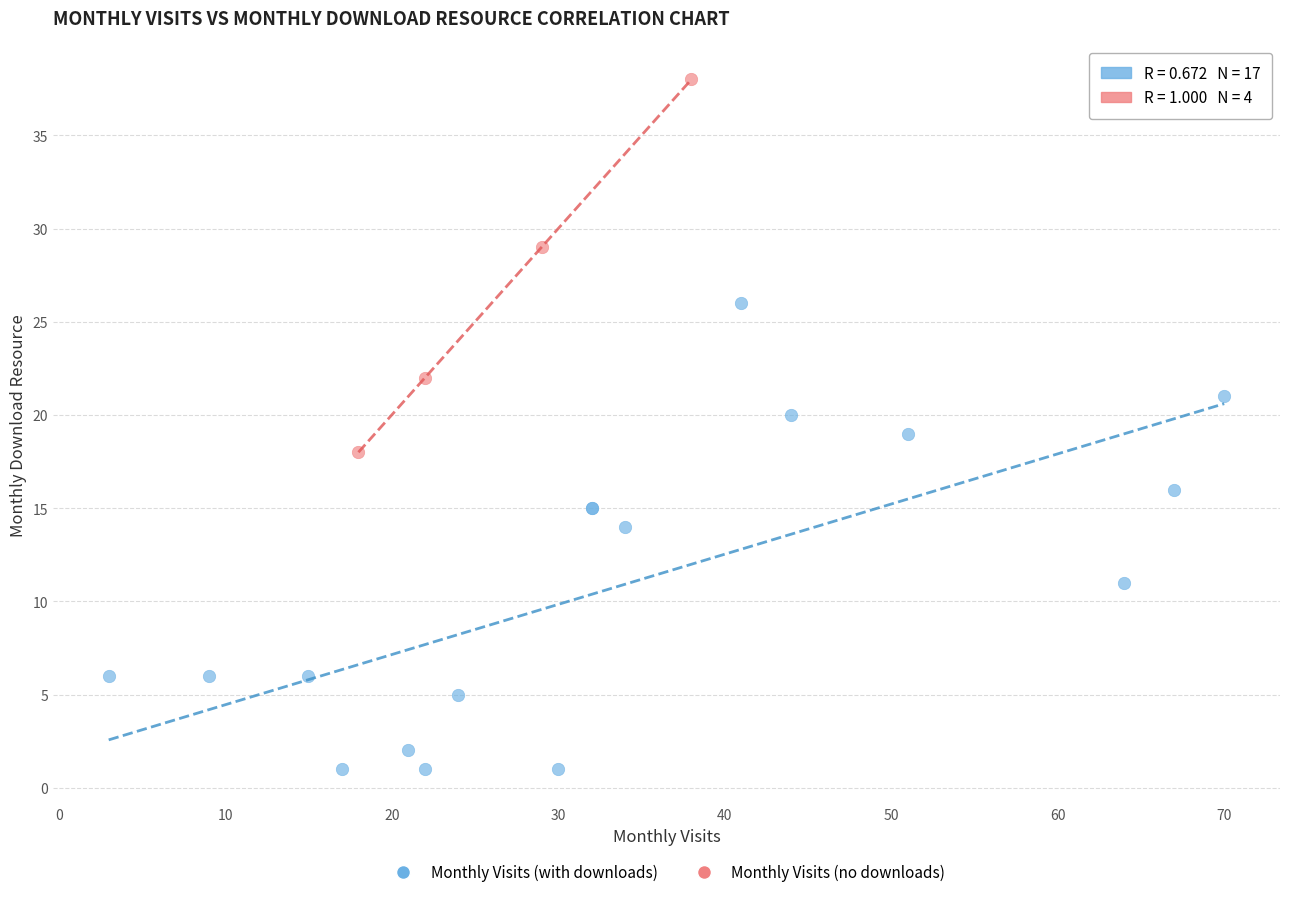

Which series has the largest Y range (max minus min)?

Monthly Visits (with downloads)